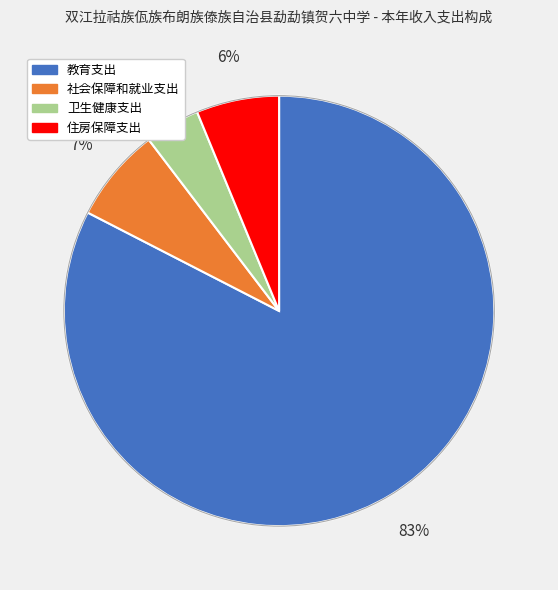

Combined, do 卫生健康支出 and 社会保障和就业支出 account for over 50%?

No